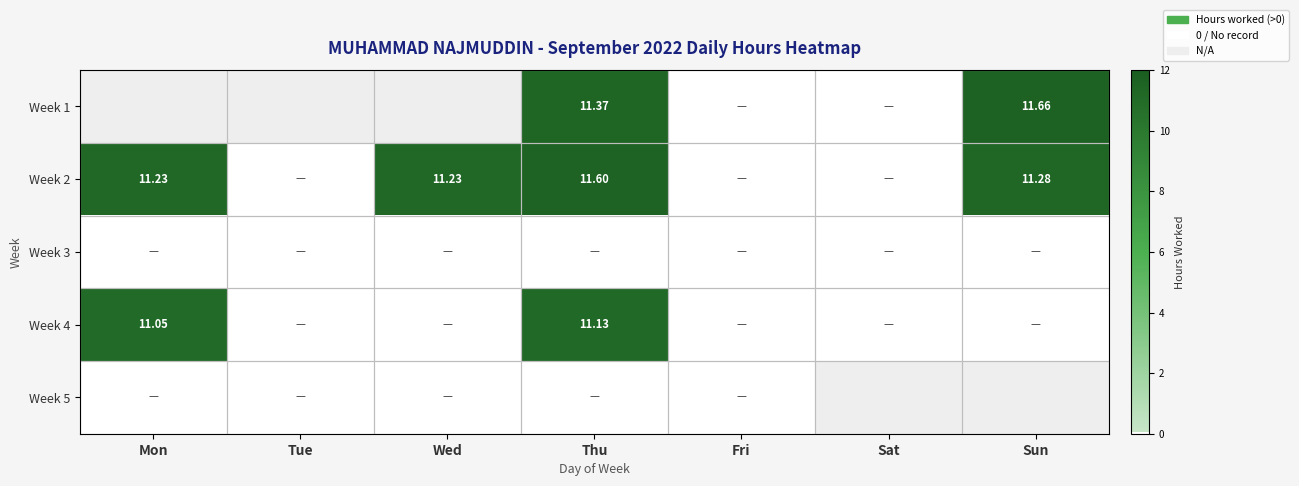

Rank the categories by Week 1 value from lowest to highest.

Fri, Sat, Mon, Tue, Wed, Thu, Sun